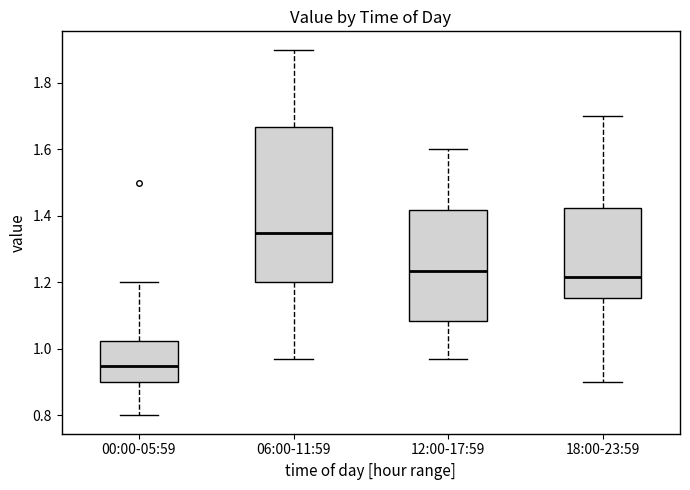

Which box's median line is the highest?

06:00-11:59